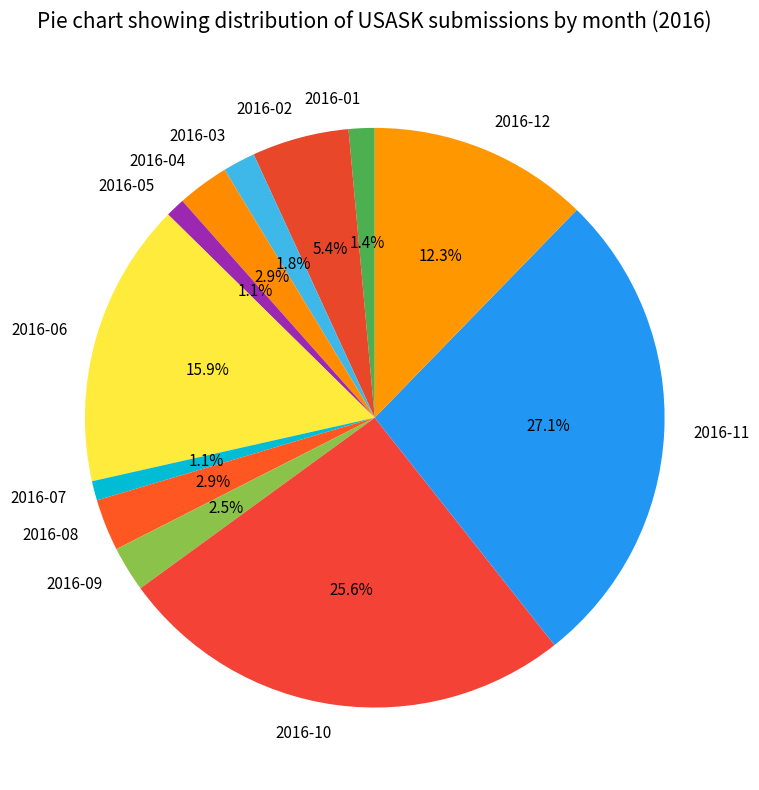

To the nearest percent, what is the difference between the largest and smallest slice percentages?

26%